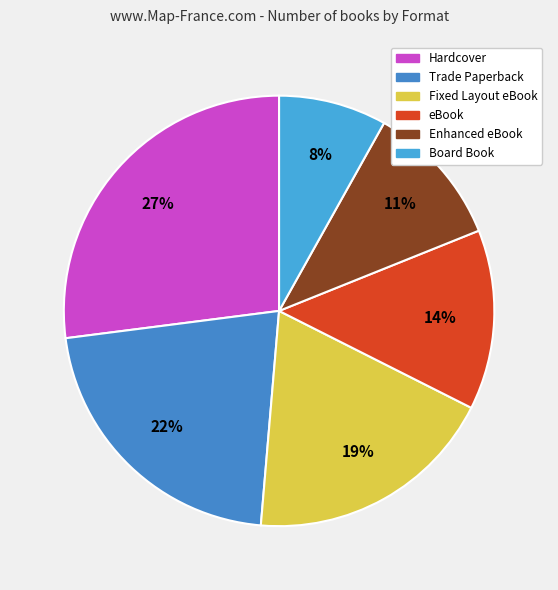

What is the total percentage of Board Book and Fixed Layout eBook?

27.0%